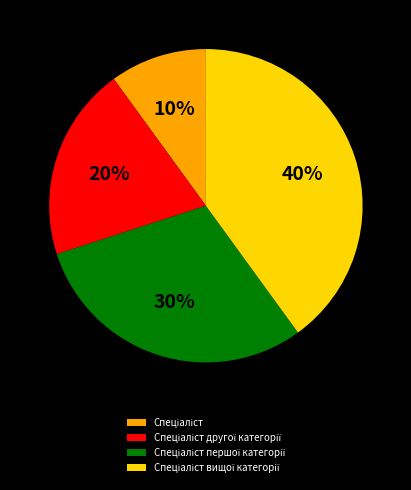

Is there a majority slice in this chart?

No